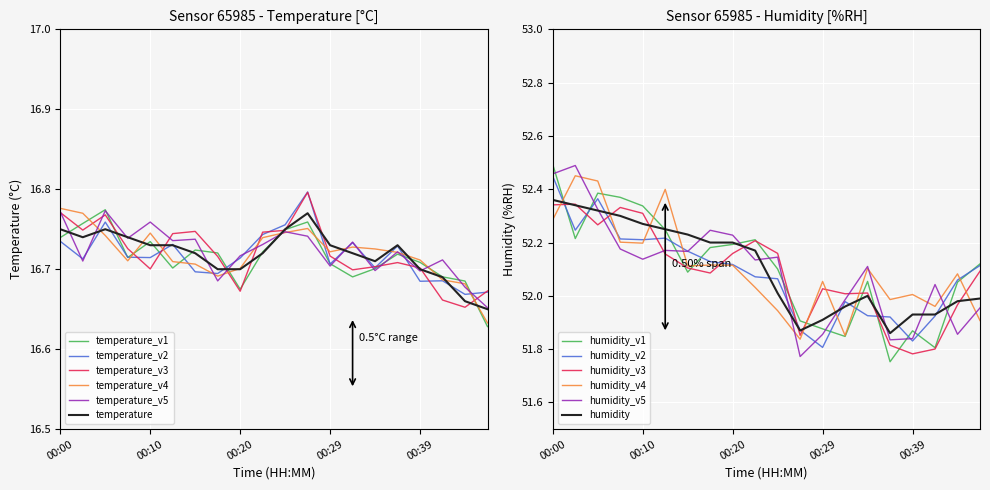

Is it true that temperature equals 24.0 at 00:27?

False